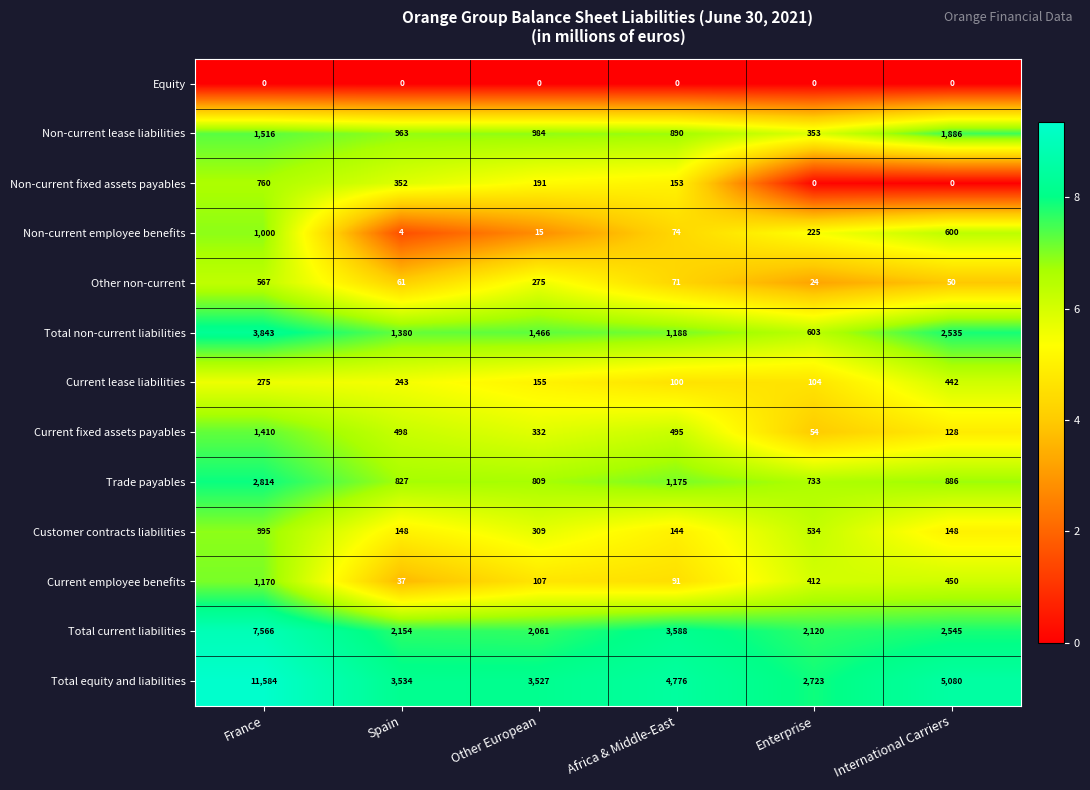

At how many categories does at least one series exceed 7?

6